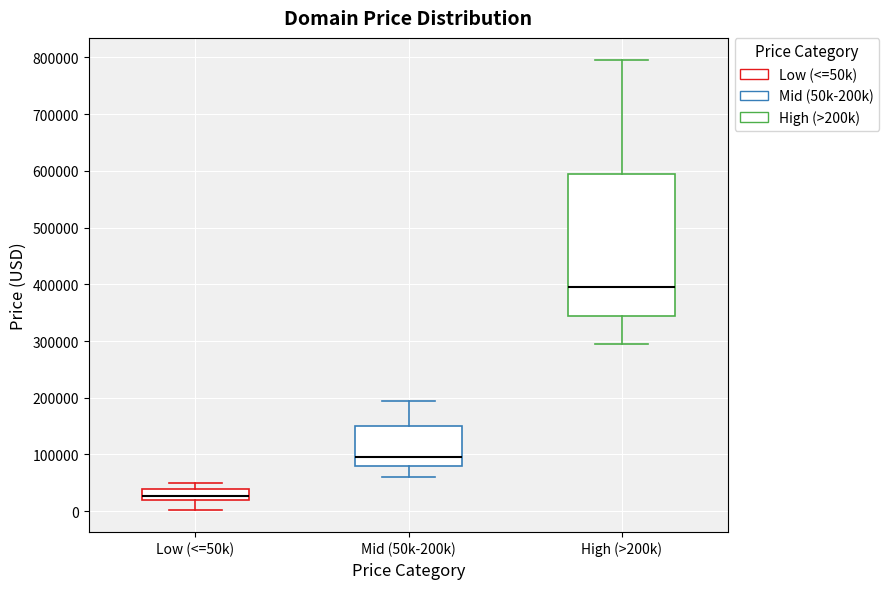

Where does the lower whisker of the box for Mid (50k-200k) end on the y-axis? The values are not printed on the chart, so give them approximately, as read against the axis.

60000